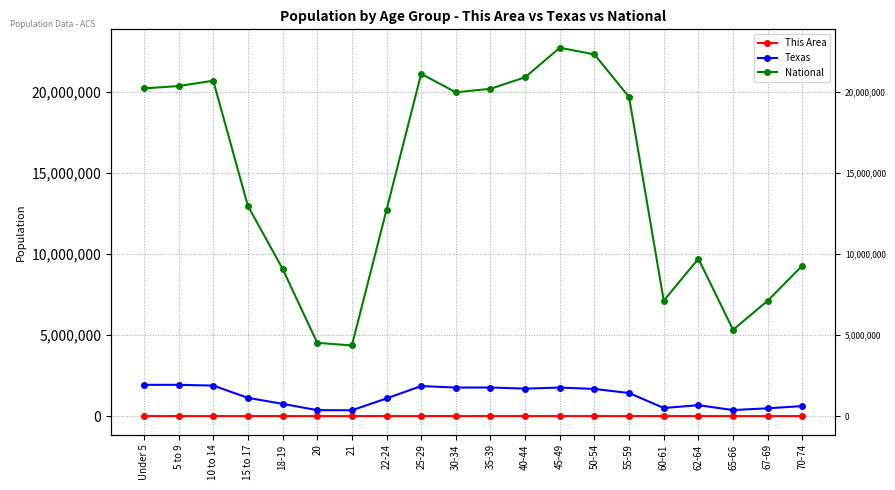

Which has a higher value, 67-69 or 45-49?

45-49